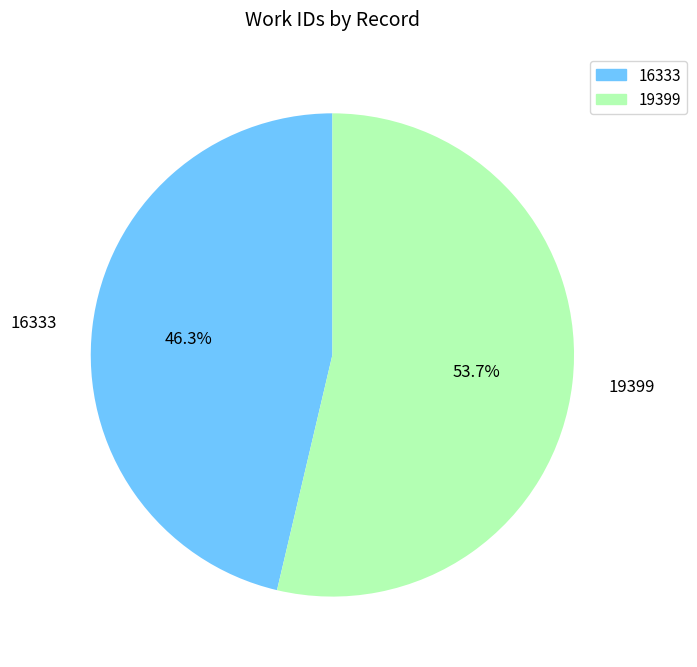

What is the largest slice in the pie chart?

19399